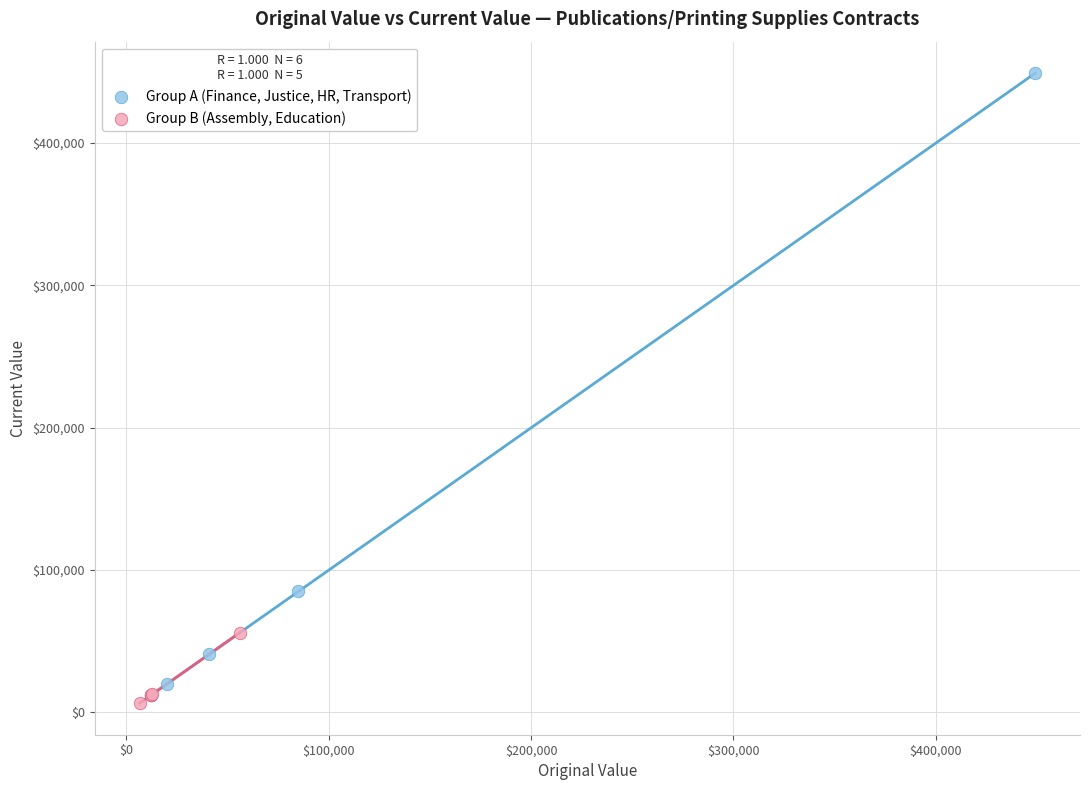

Which series contains the highest Y value?

Group A (Finance, Justice, HR, Transport)